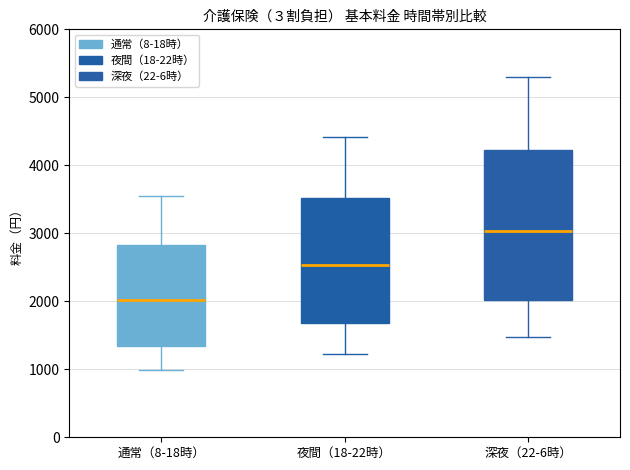

Which box has the lowest median line?

通常（8-18時）